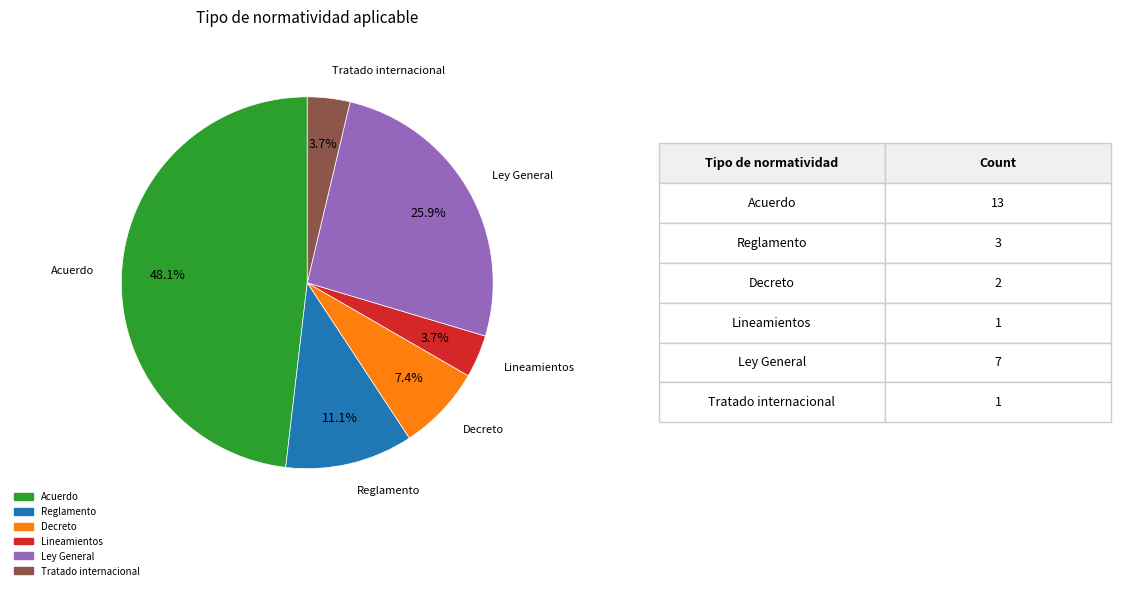

Does Acuerdo represent more than half of the total?

No